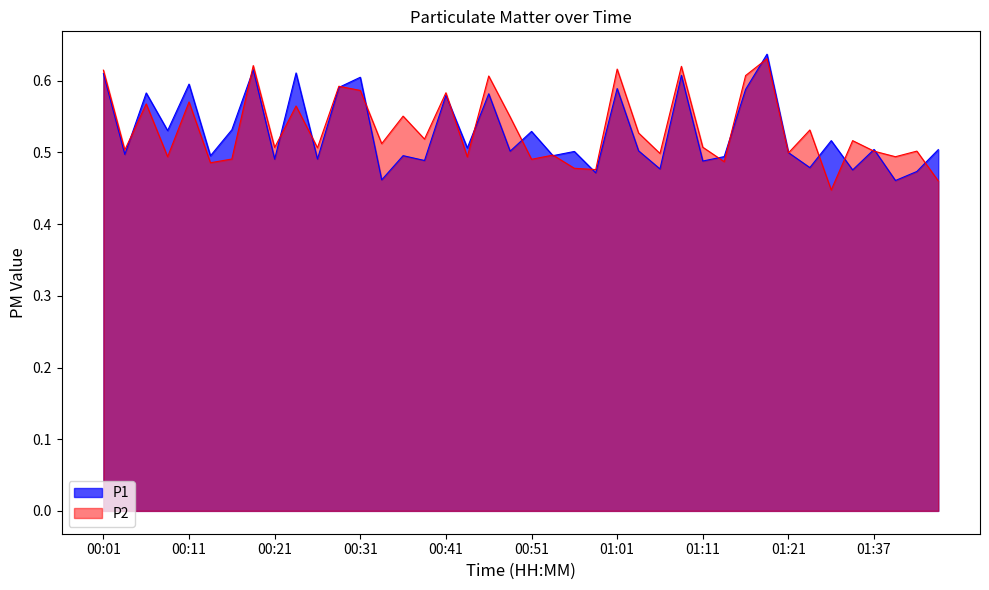

What is the label of the 29th point from the left?

01:11